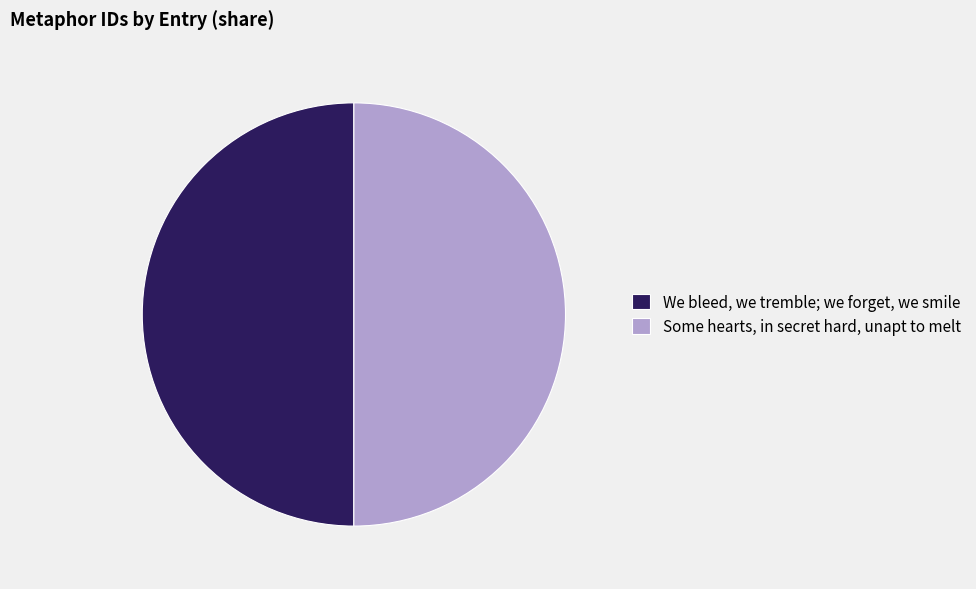

Approximately how many times larger is the value at We bleed, we tremble; we forget, we smile compared to Some hearts, in secret hard, unapt to melt?

1.0